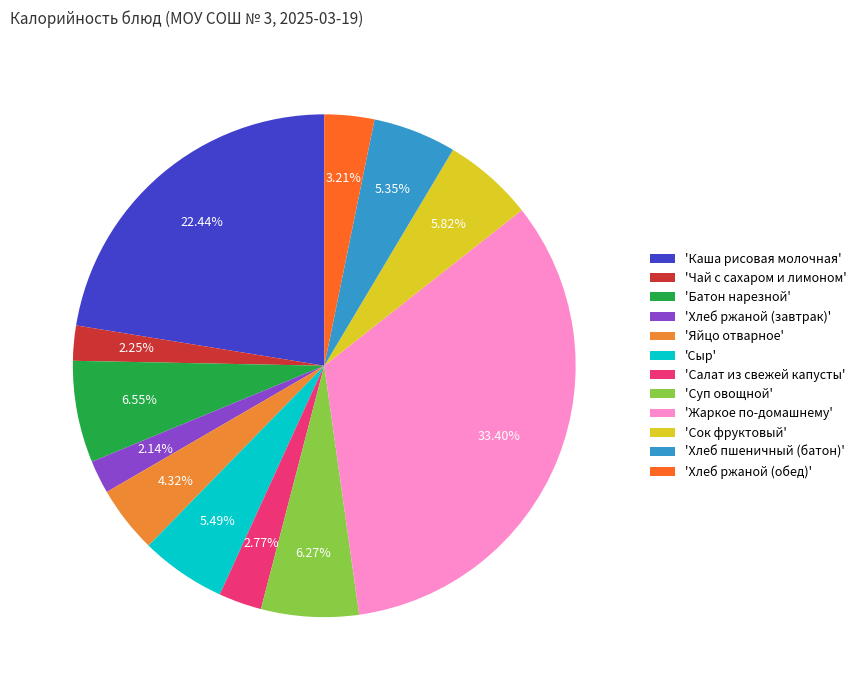

What is the ratio of the value at 'Сок фруктовый' to the value at 'Сыр'?

1.1